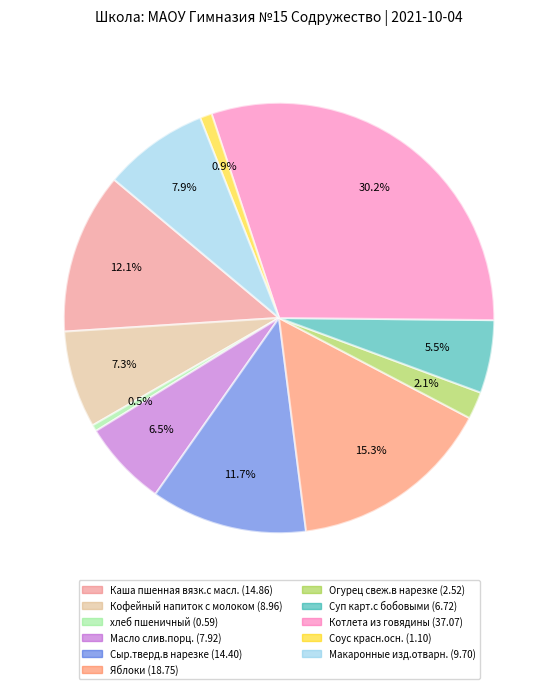

What is the largest slice in the pie chart?

Котлета из говядины